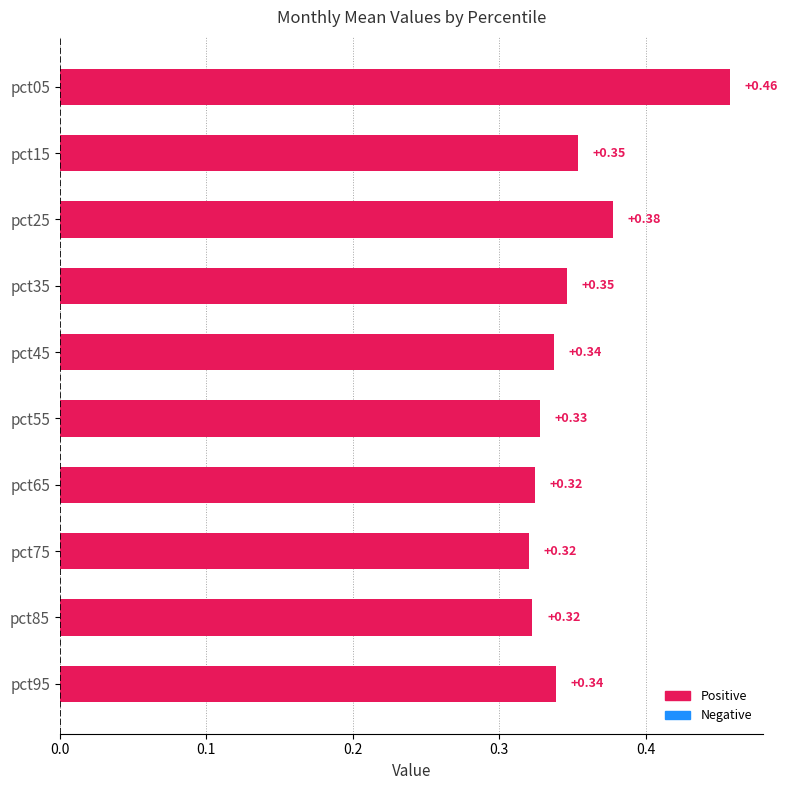

What is the sum of all values?

3.5